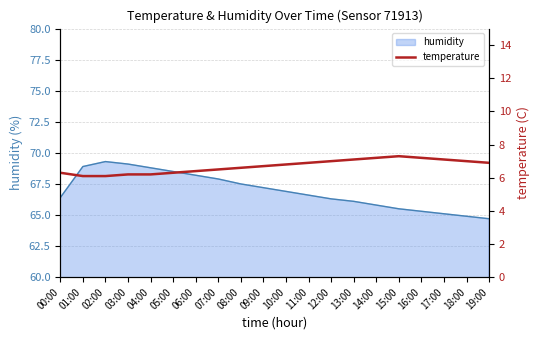

How many interior local peaks (higher than both neighbors) does the data have?

1